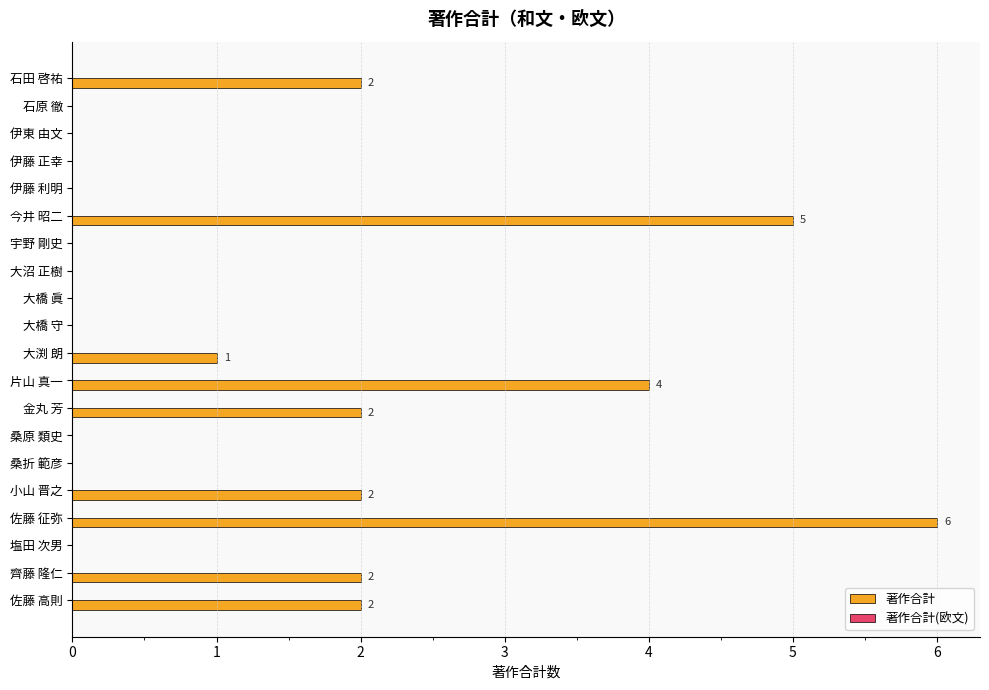

What is the maximum value shown in the chart?

6